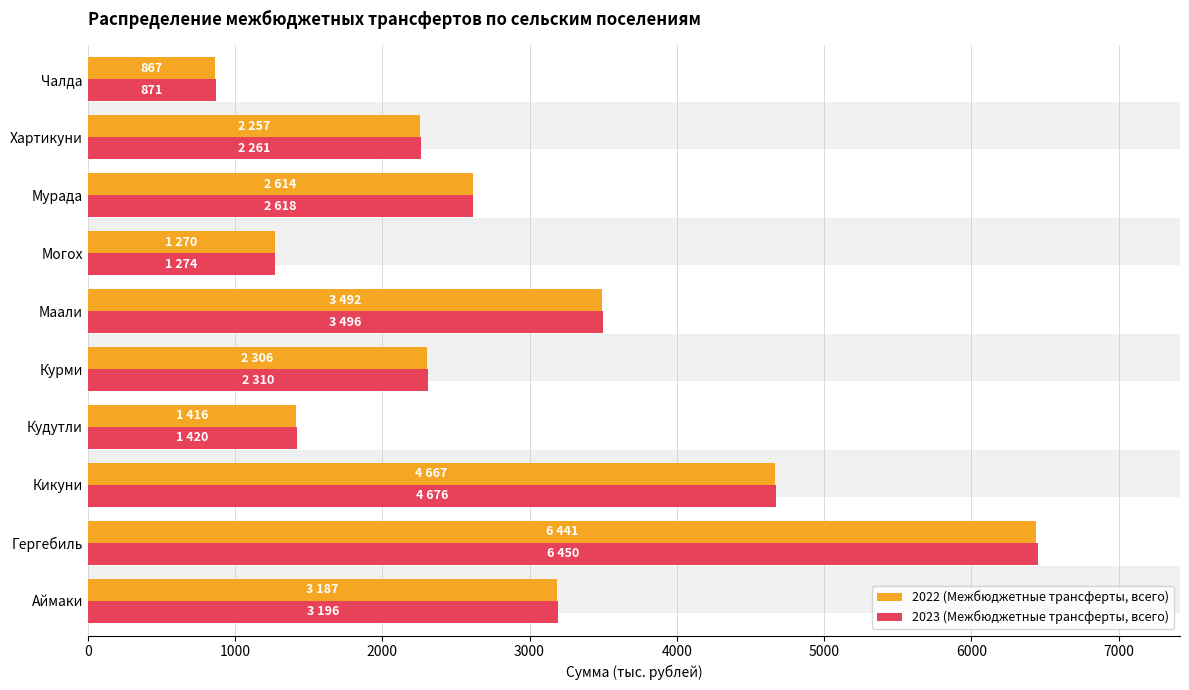

Are the bars grouped side by side (vs. stacked)?

Yes